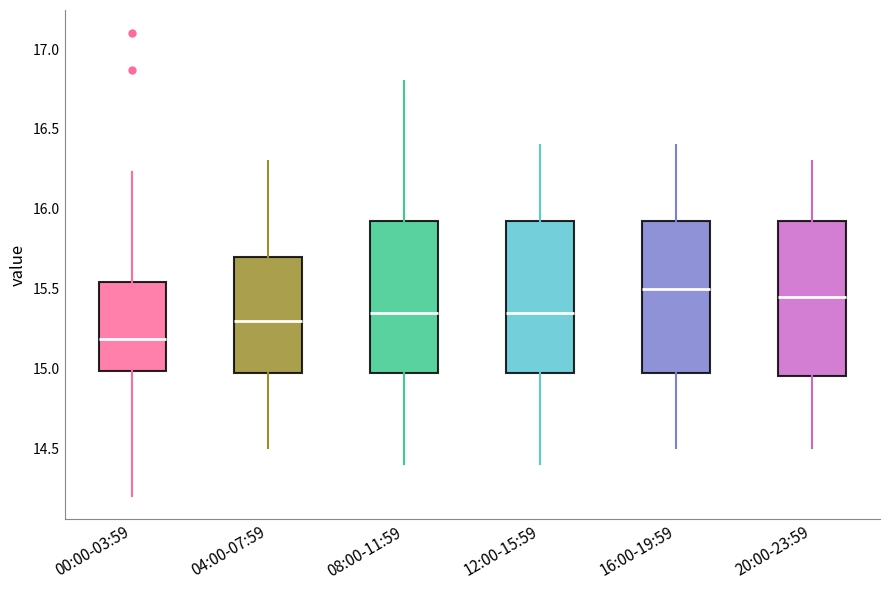

Where is the upper edge of the box for 16:00-19:59 on the y-axis? The values are not printed on the chart, so give them approximately, as read against the axis.

15.95